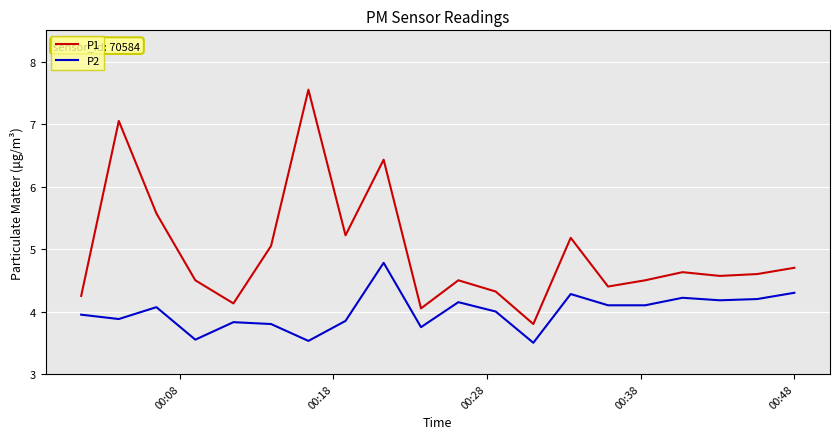

Rank the series by their maximum value, from lowest to highest.

P2, P1